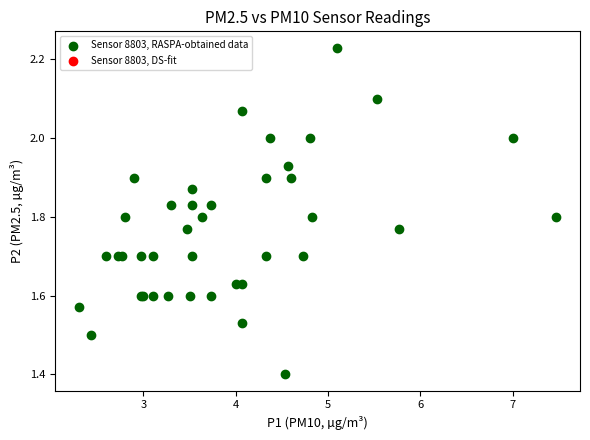

What Y value in the scatter plot is closest to 1?

1.4